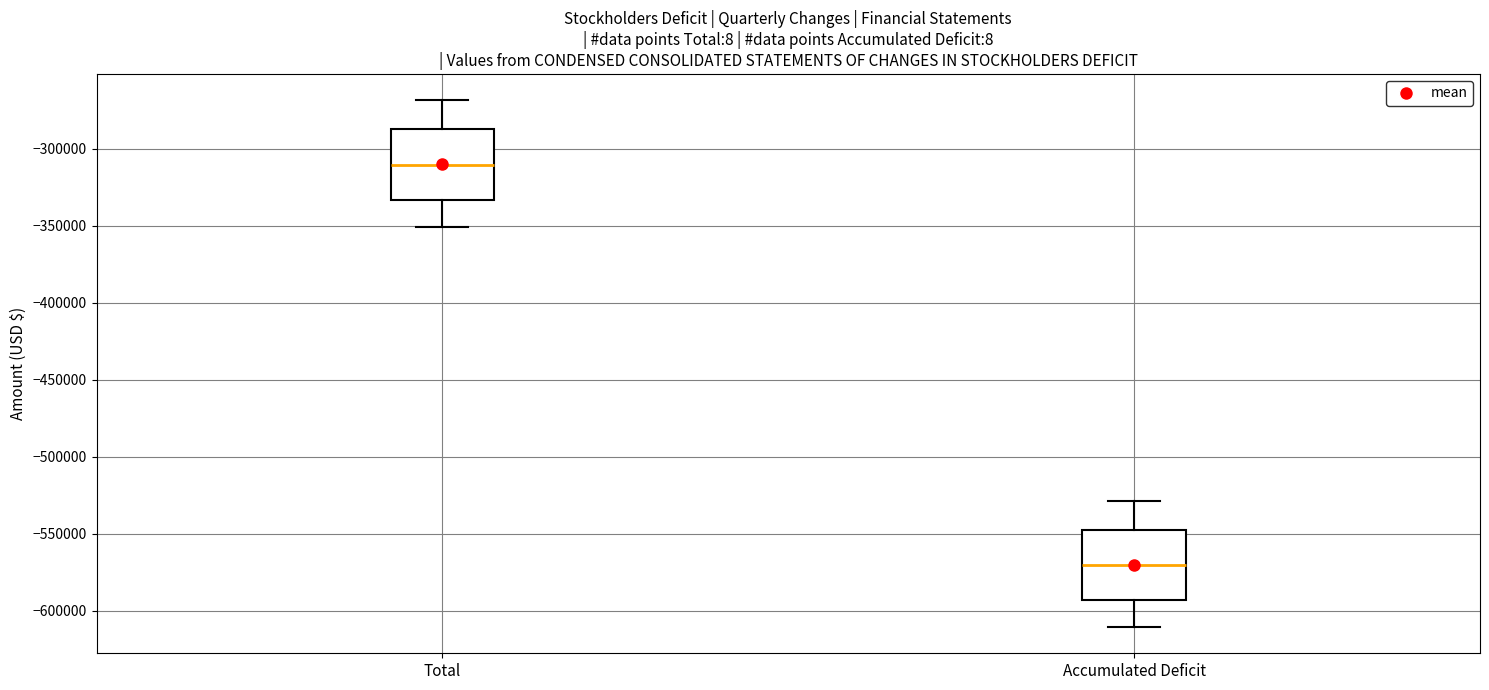

Which box has the lowest median line?

Accumulated Deficit